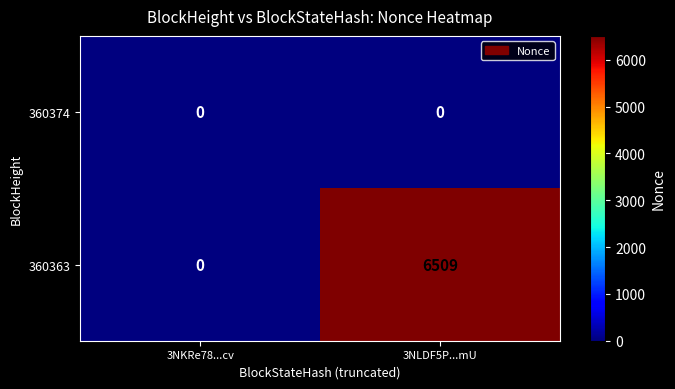

Where is 360363 nearest to the value 3254?

3NKRe78...cv